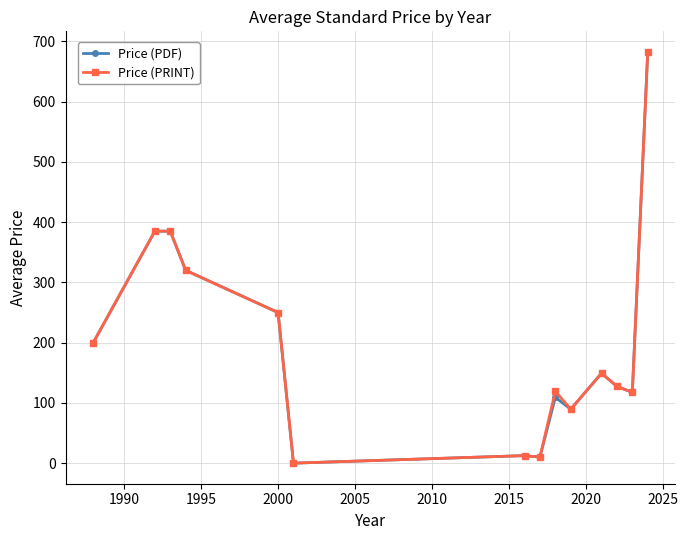

What is the value of the Price (PRINT) point at the 5th from the left?

250.0